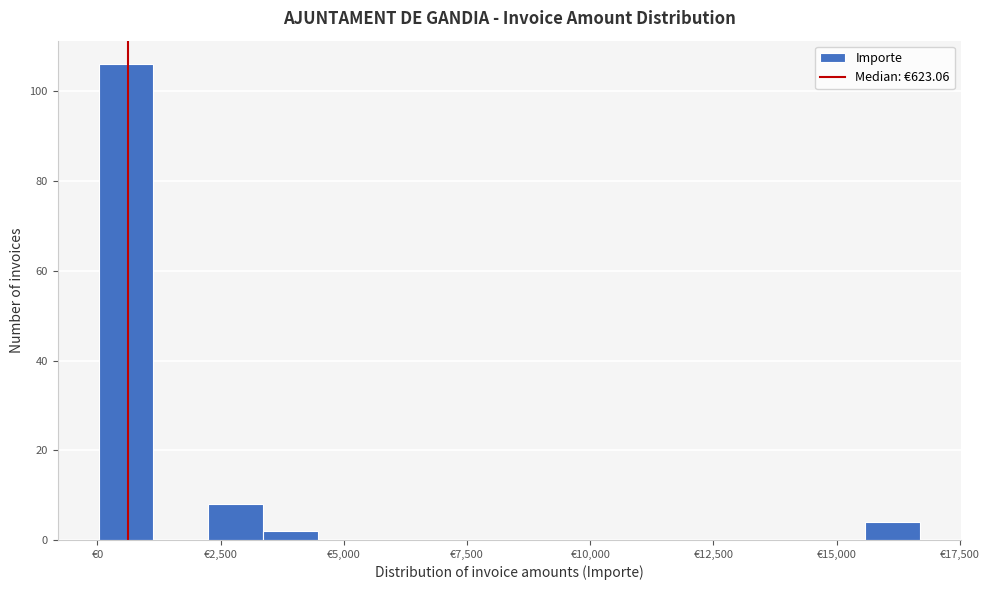

Read against the x-axis, roughly where is the centre of the tallest bar?

500